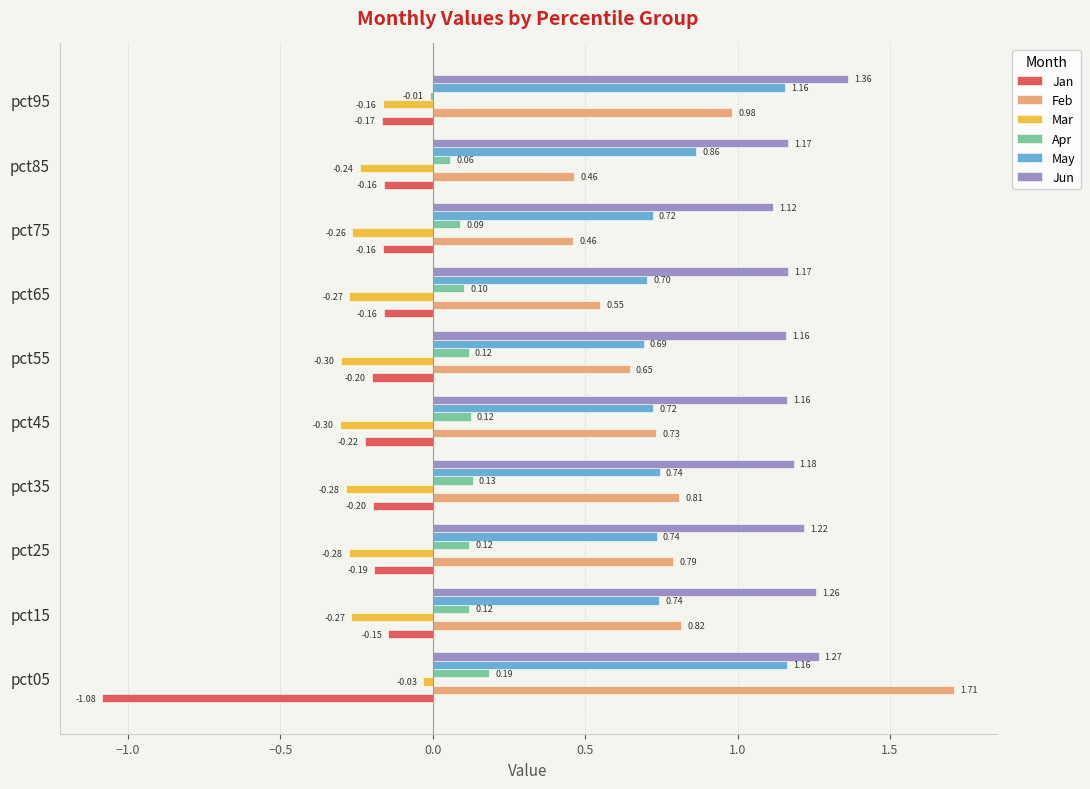

At which category is the sum across all series the highest?

pct05